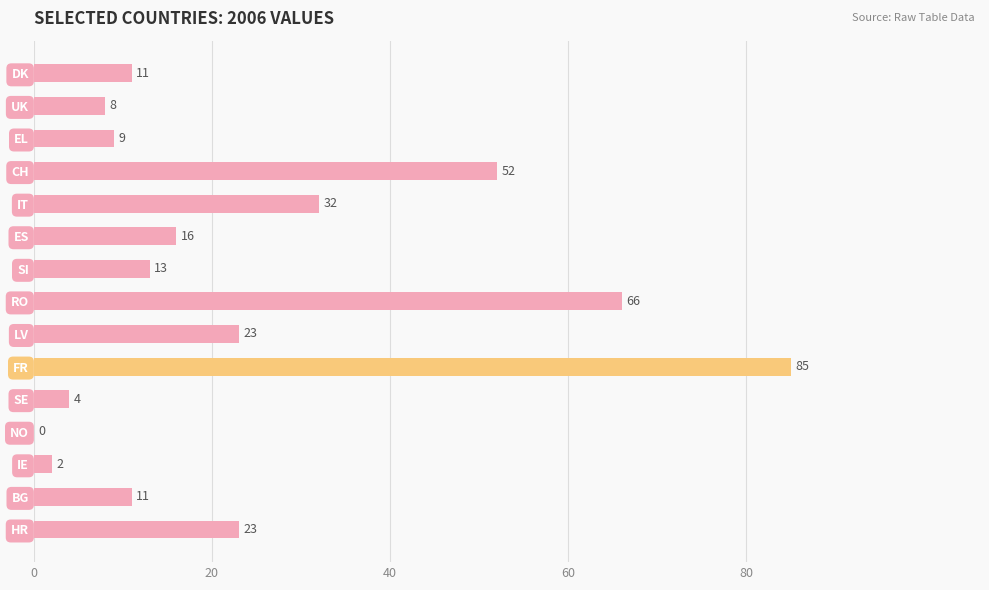

Which has a higher value, NO or HR?

HR